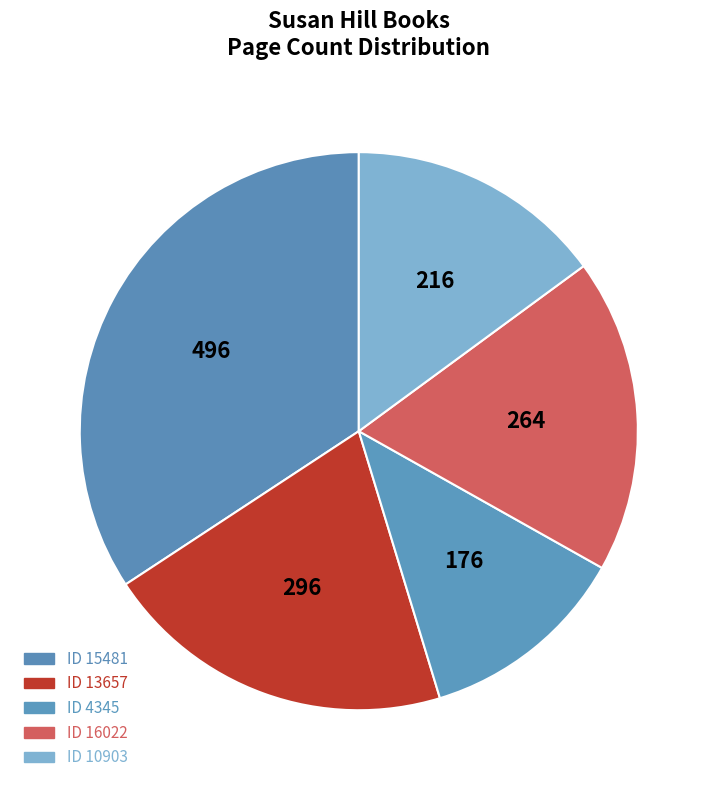

Is there any slice that represents more than half of the pie?

No